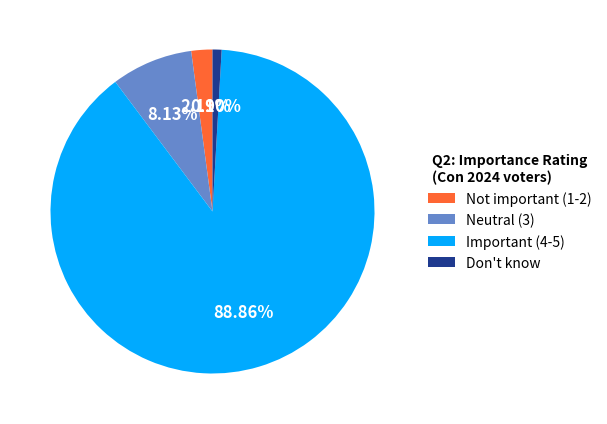

Approximately how many times larger is the value at Don't know compared to Not important (1-2)?

0.4